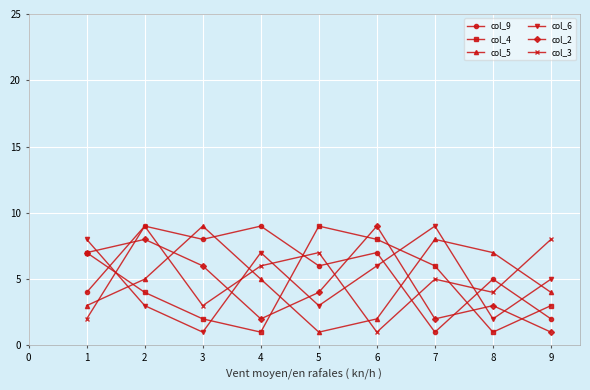

True or false: col_6 and col_3 cross at least once.

True